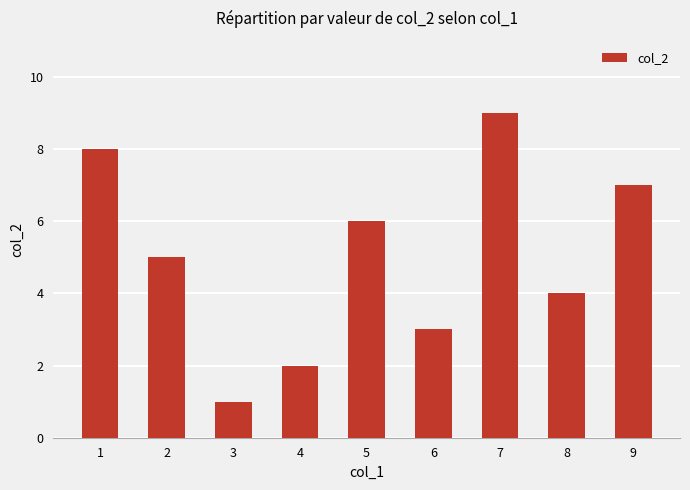

What is the minimum value shown in the chart?

1